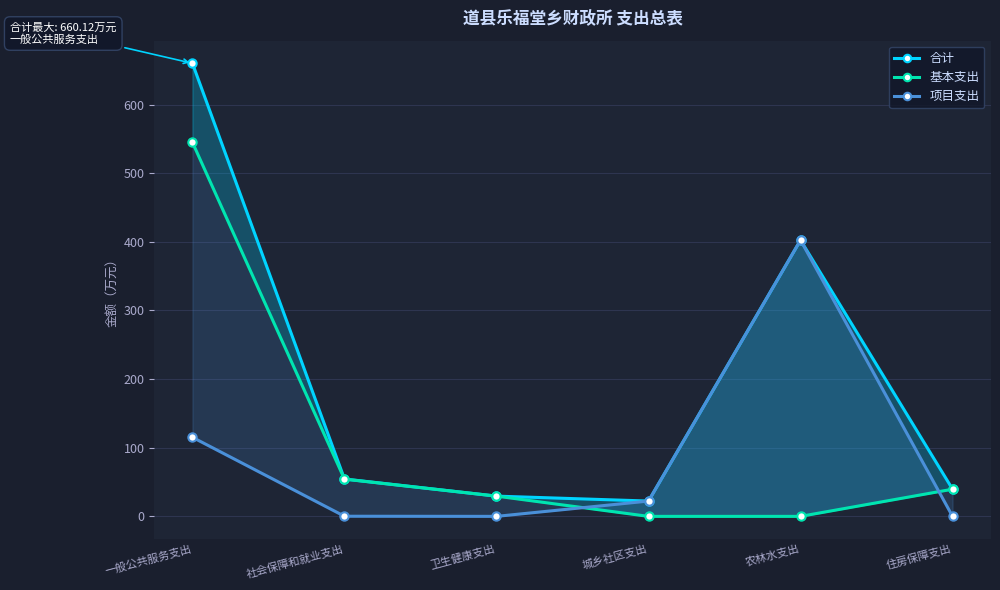

What is the average value of the 合计 series?

201.4